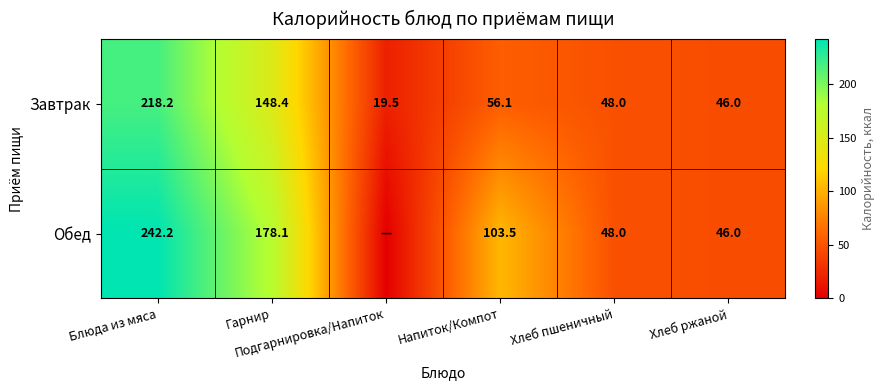

What is the average value of the Завтрак series?

89.4